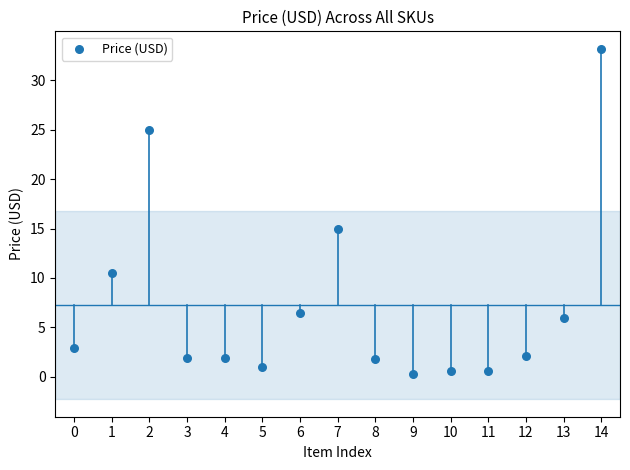

What is the range of Y values (max minus min)?

32.9